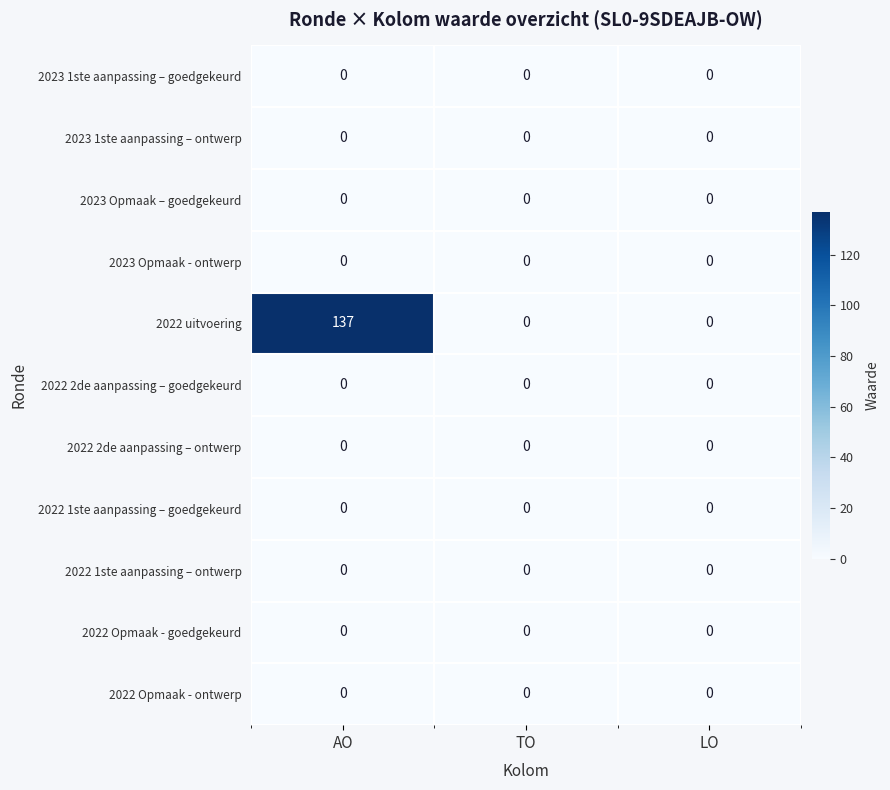

Is it true that 2022 1ste aanpassing – ontwerp equals 0 at AO?

True